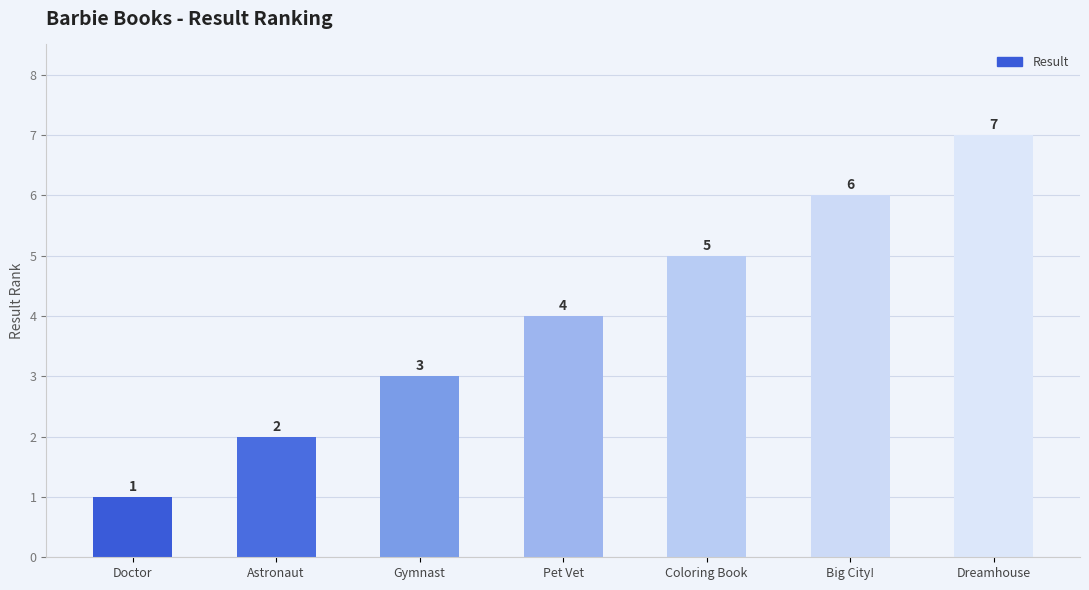

List the labels in order of value, largest first.

Dreamhouse, Big City!, Coloring Book, Pet Vet, Gymnast, Astronaut, Doctor